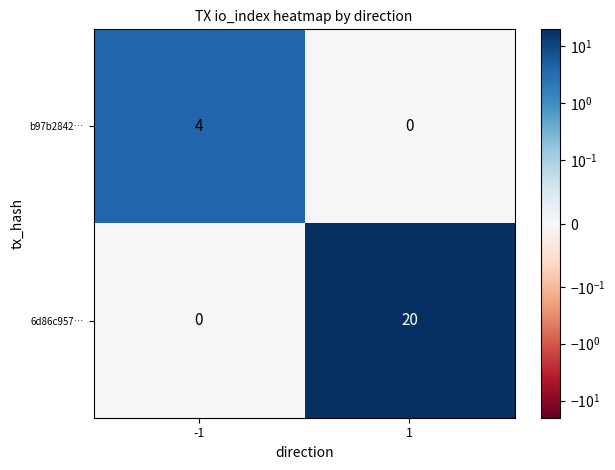

Rank the series by their average value, from lowest to highest.

b97b2842…, 6d86c957…